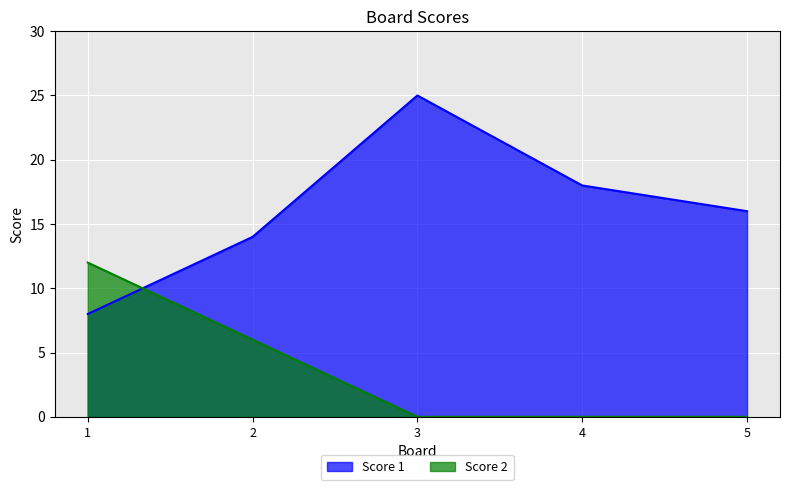

At which label does Score 1 first exceed 16?

3